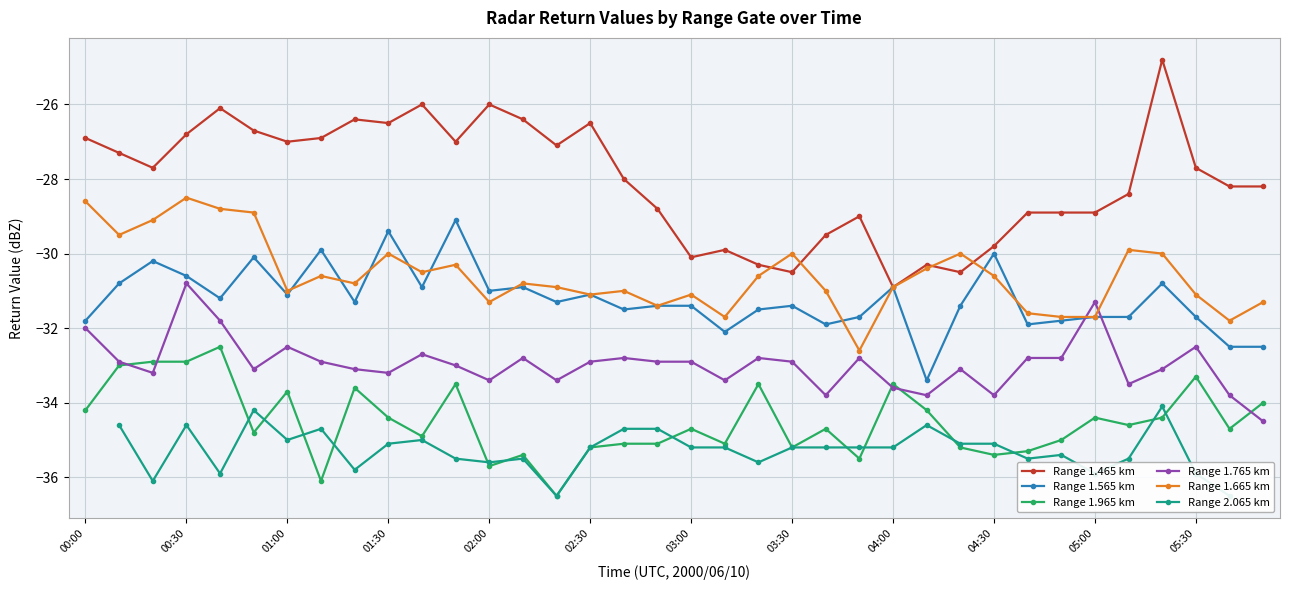

True or false: Range 1.565 km and Range 1.965 km intersect in this chart.

False